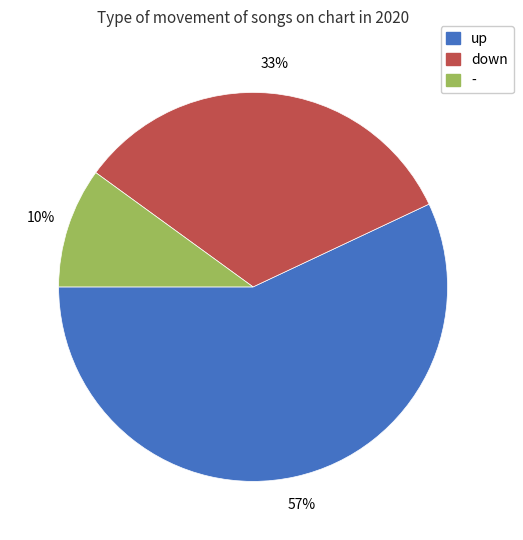

Which category has the biggest portion of the pie?

up